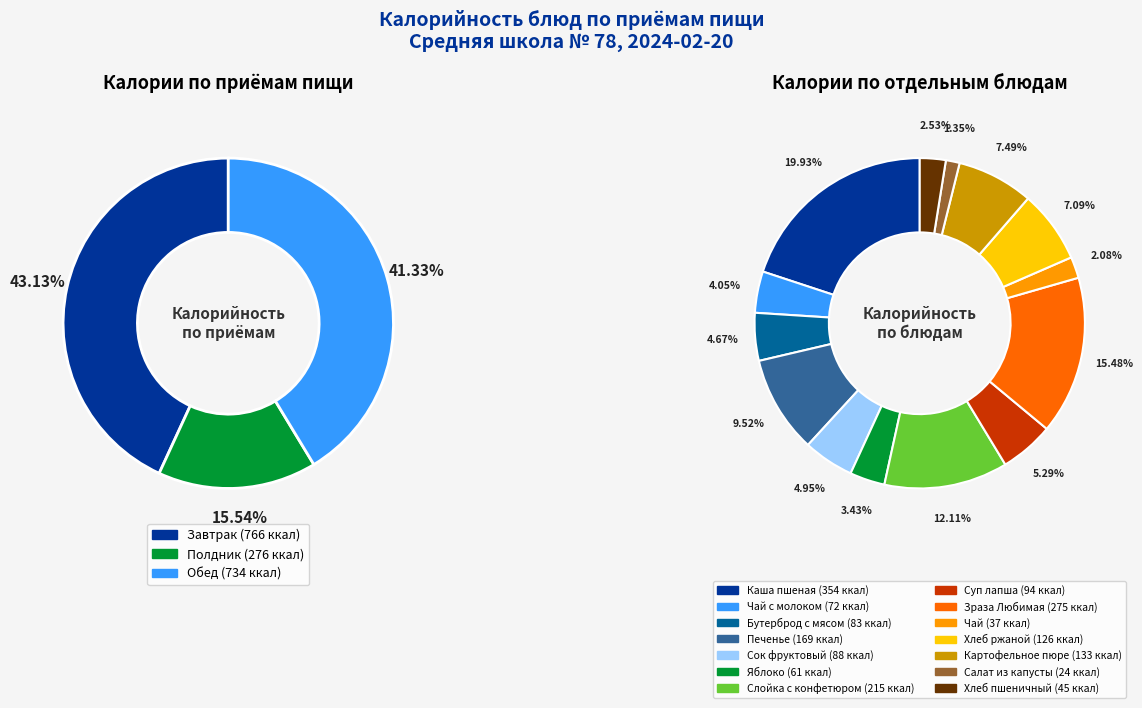

True or false: Бутерброд с мясом accounts for 5% of the total.

True